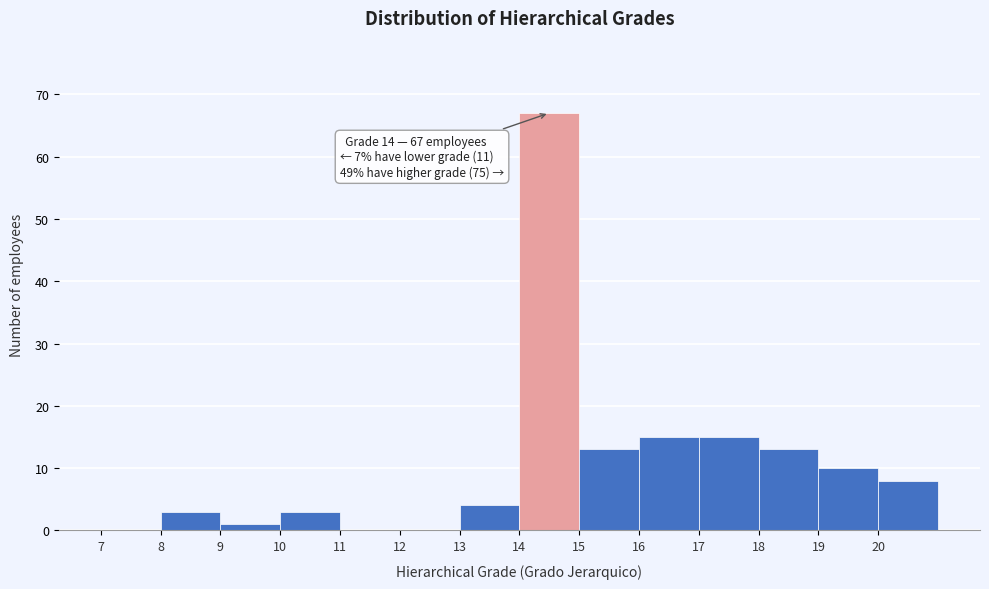

Over which range of the x-axis is the bar tallest?

14 to 15